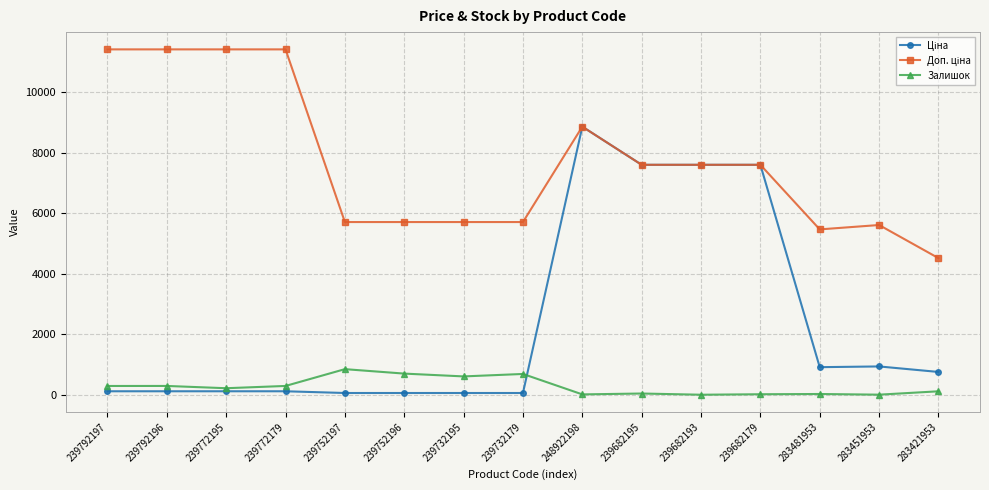

At how many categories does at least one series exceed 5081?

14